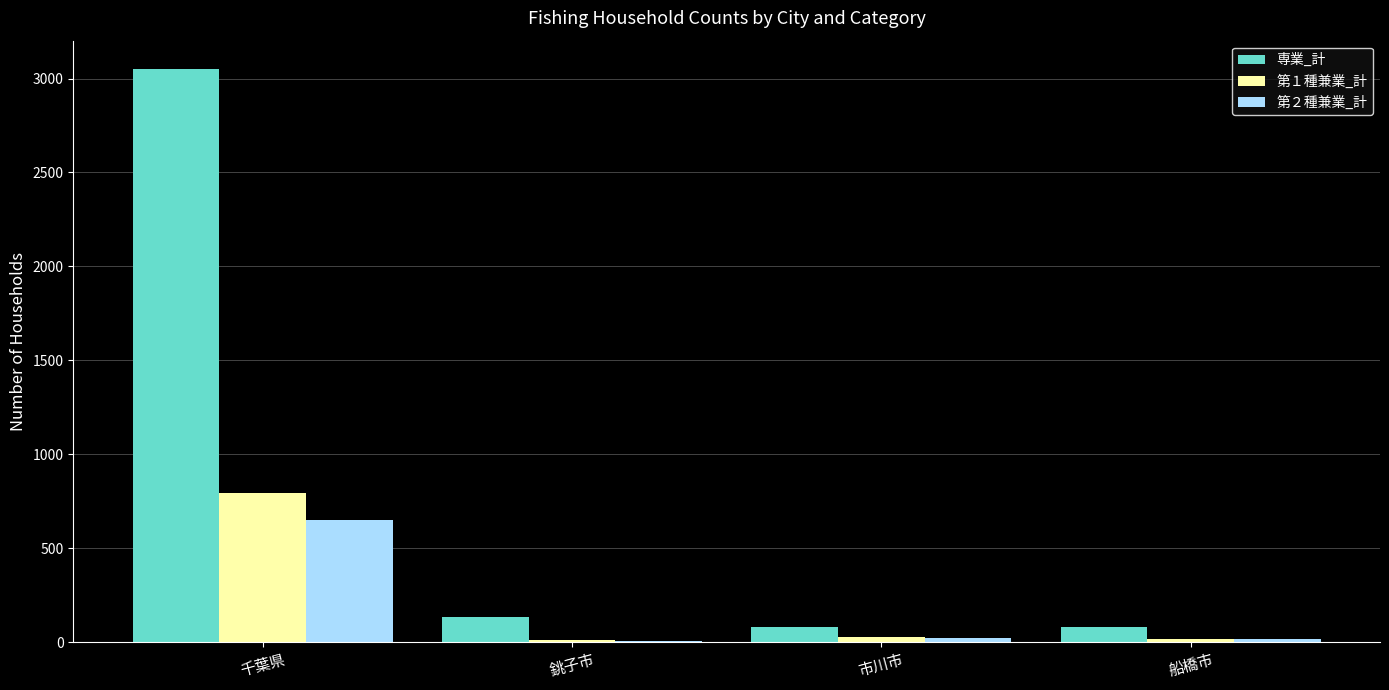

The value of 第１種兼業_計 at 船橋市 is 18. True or false?

True